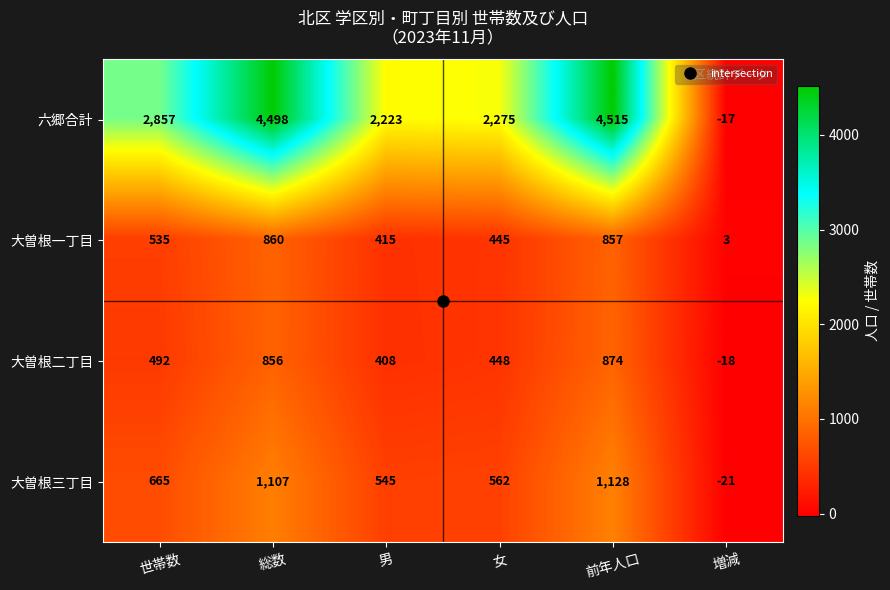

Which label corresponds to the smallest value in the chart?

増減